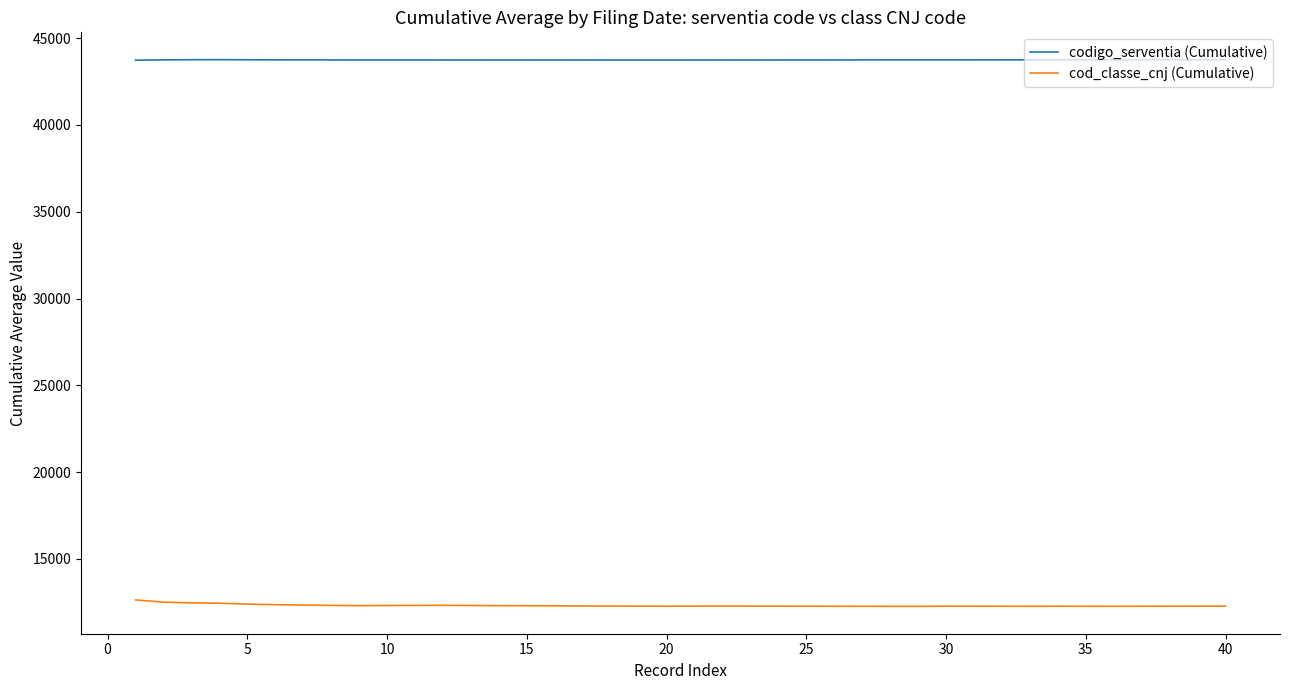

What is the minimum value for codigo_serventia (Cumulative)?

43734.0